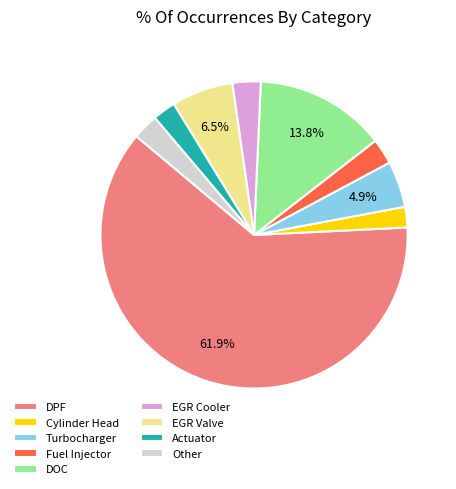

True or false: EGR Cooler accounts for 3% of the total.

True